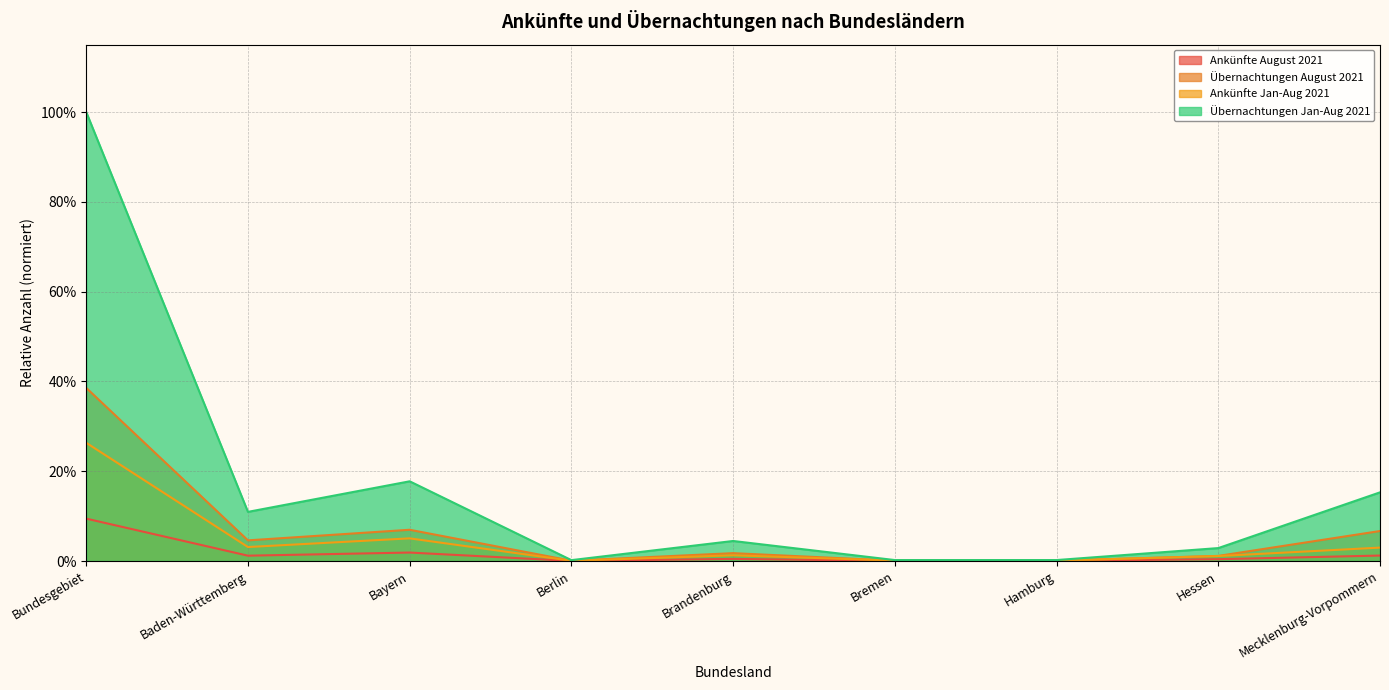

What is the sum of all Übernachtungen Jan-Aug 2021 values?

1.5